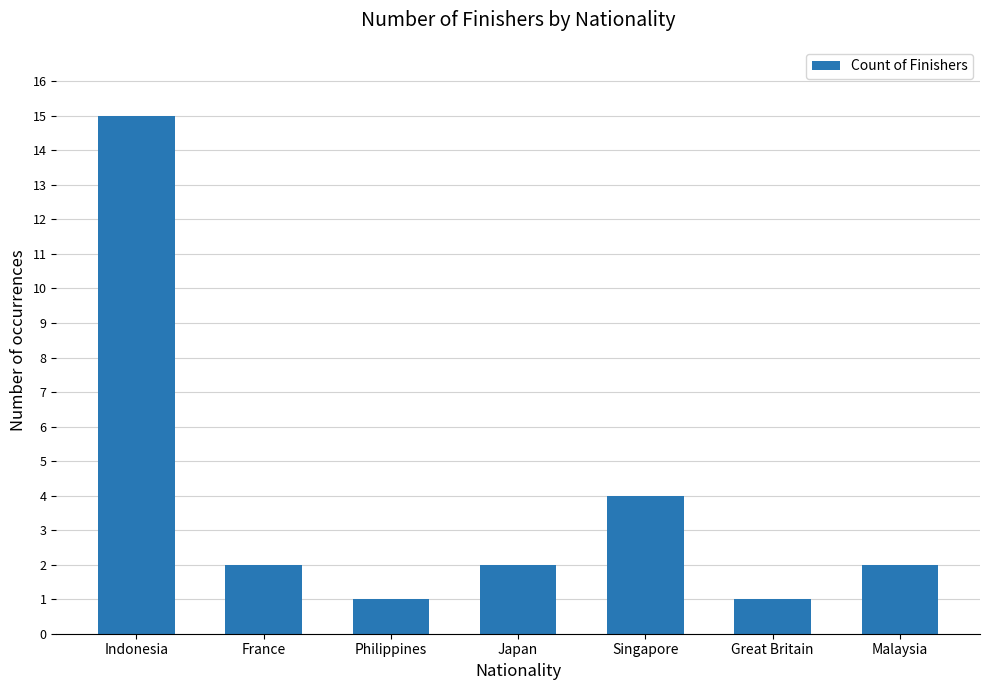

Are the bars horizontal?

No